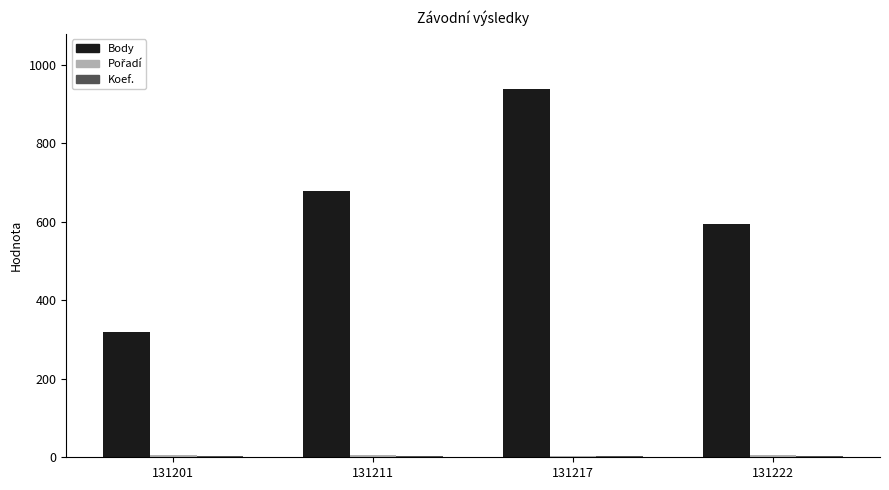

Count the Body values in the range 595 to 938.

3